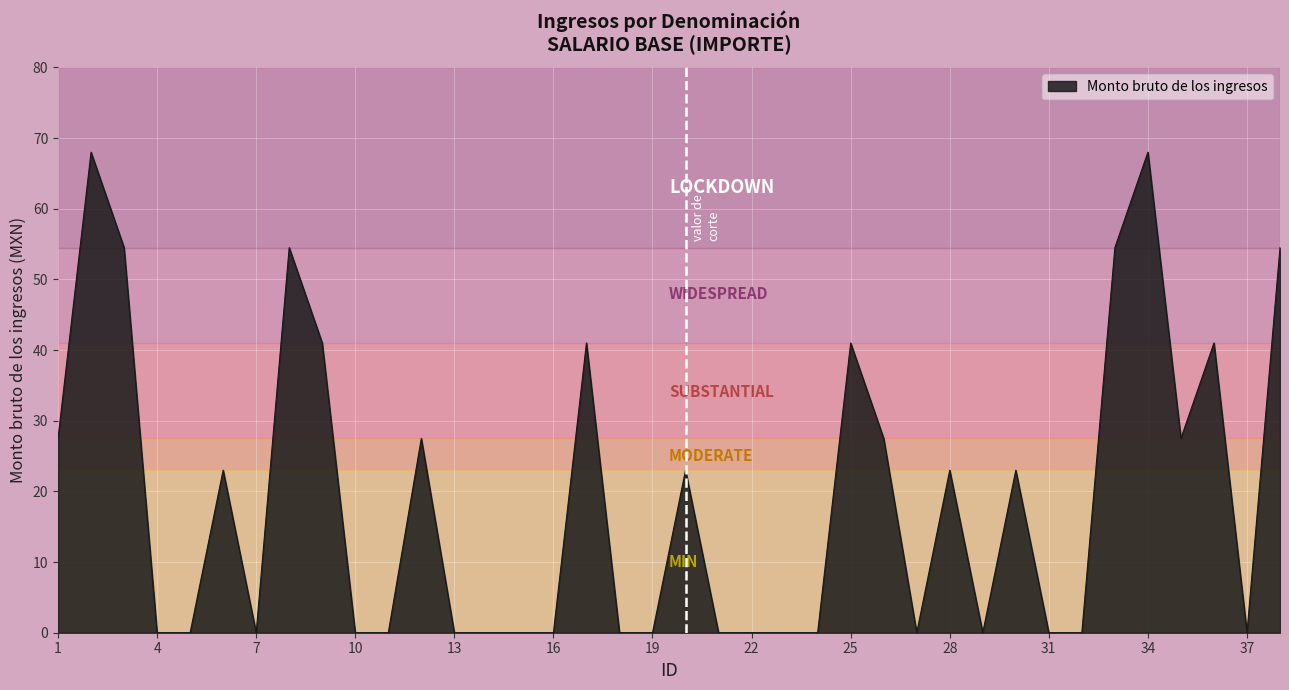

What is the difference between the maximum and minimum values?

68.0